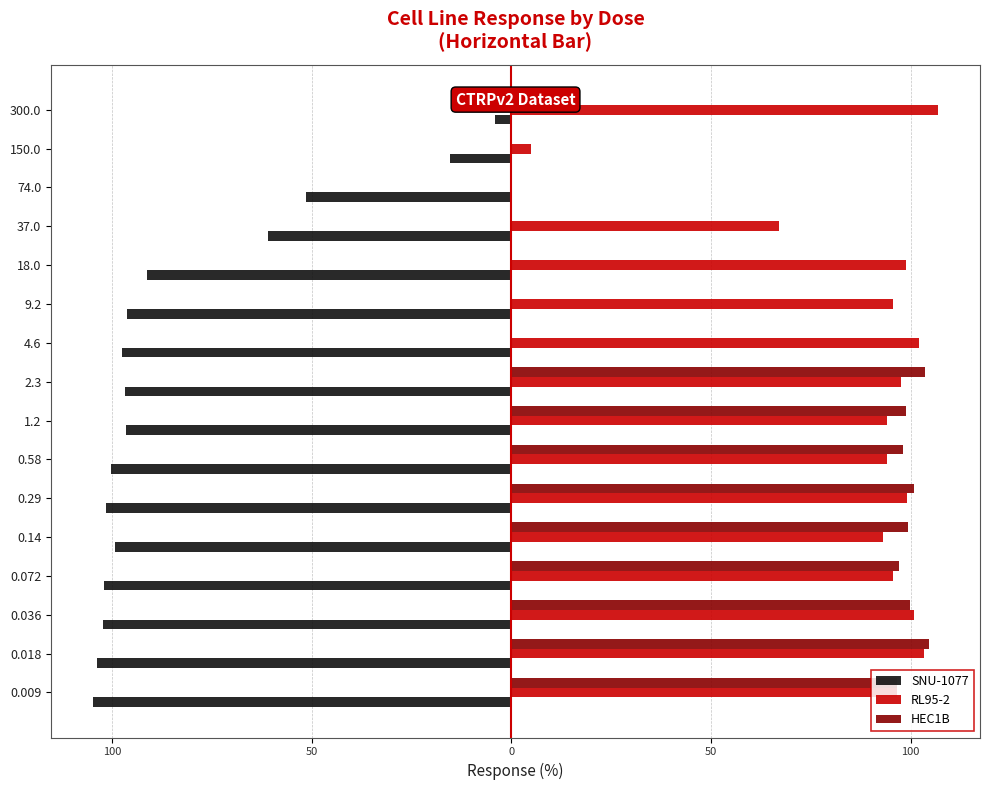

How many values in the RL95-2 series are below 96?

8